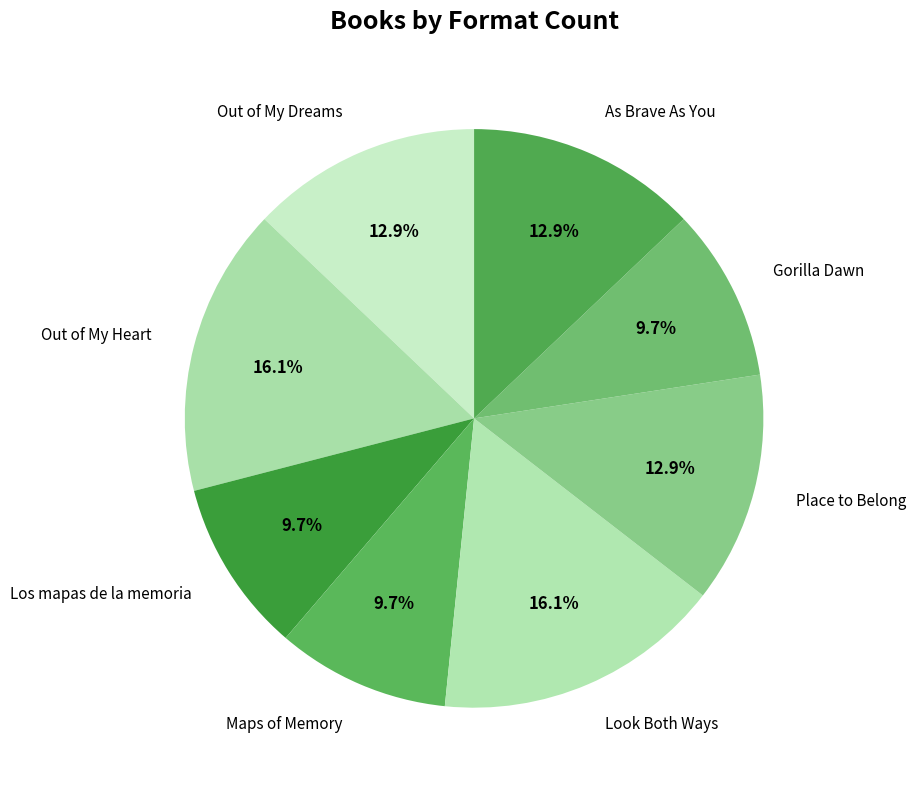

How much of the chart is everything except As Brave As You?

87.1%